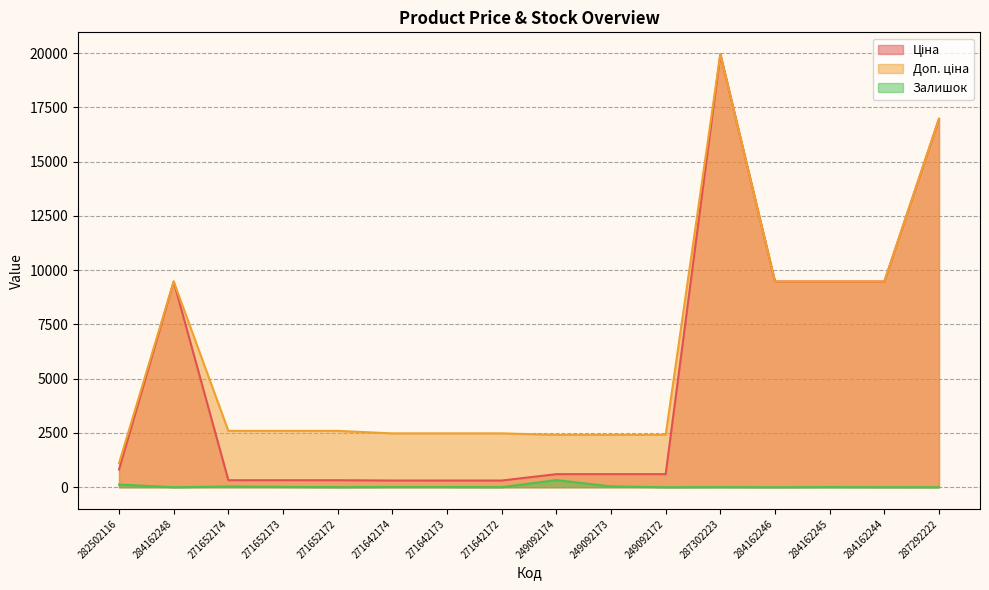

Reading left to right, what are all the values shown in this chart?

Ціна: 818.5	9480.1	324.8	324.8	324.8	310.3	310.3	310.3	603.7	603.7	603.7	19964.2	9480.1	9480.1	9480.1	16976.3
Доп. ціна: 1109.2	9480.1	2598.3	2598.3	2598.3	2482.4	2482.4	2482.4	2414.8	2414.8	2414.8	19964.2	9480.1	9480.1	9480.1	16976.3
Залишок: 125.0	0.0	35.0	15.0	4.0	11.0	10.0	4.0	330.0	38.0	0.0	7.0	0.0	8.0	2.0	2.0